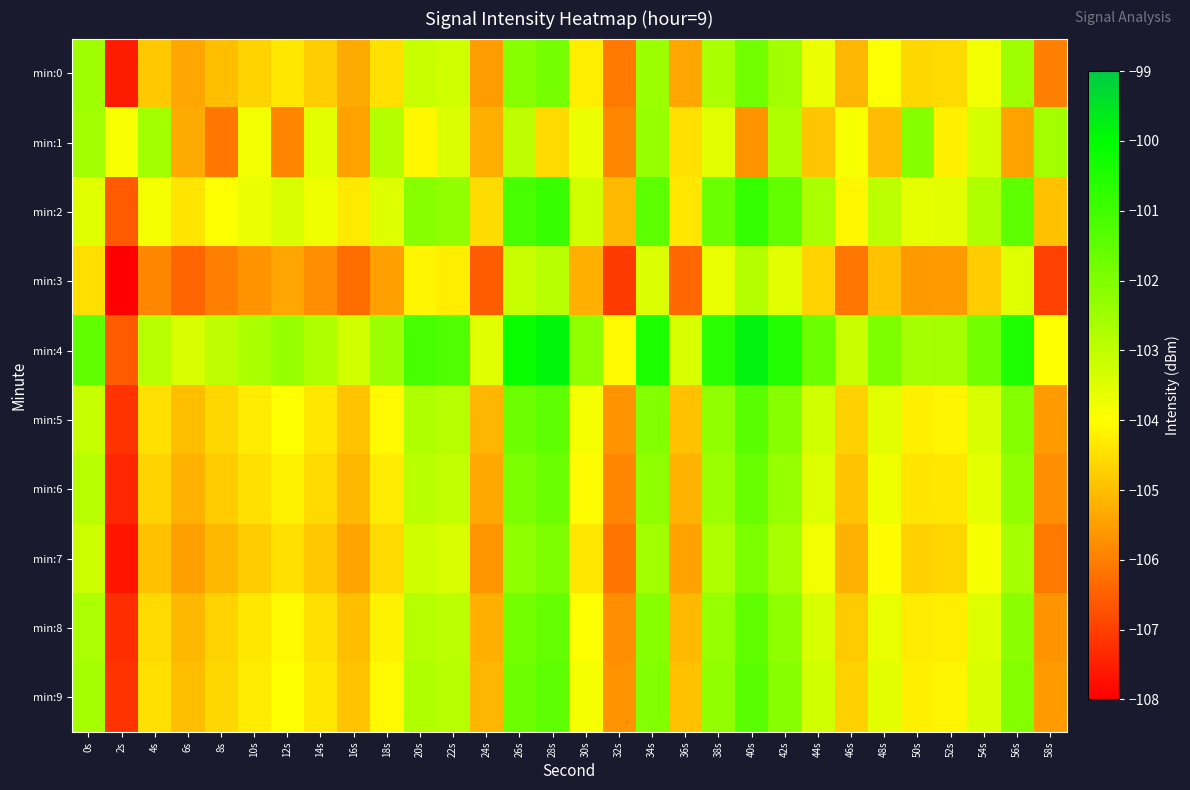

Which has a higher value, 52s or 12s?

12s